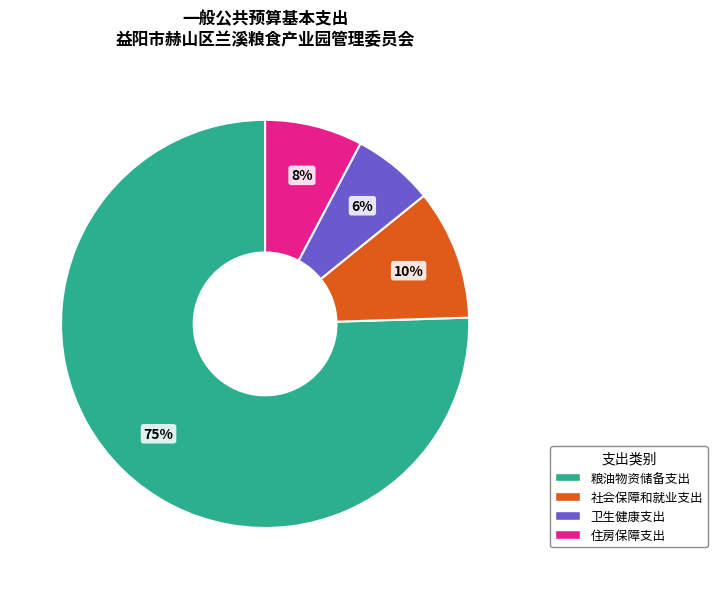

To the nearest percent, what is the combined percentage of 住房保障支出 and 卫生健康支出?

14%